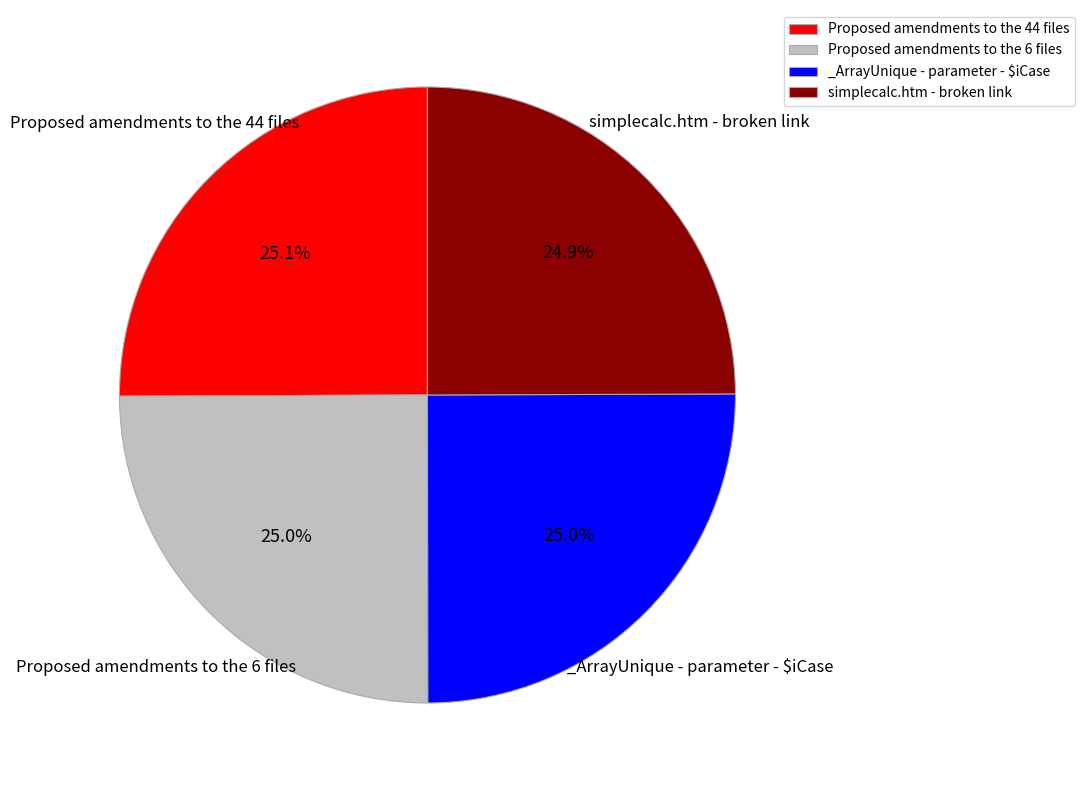

What is the total percentage of Proposed amendments to the 44 files and simplecalc.htm - broken link?

50.0%